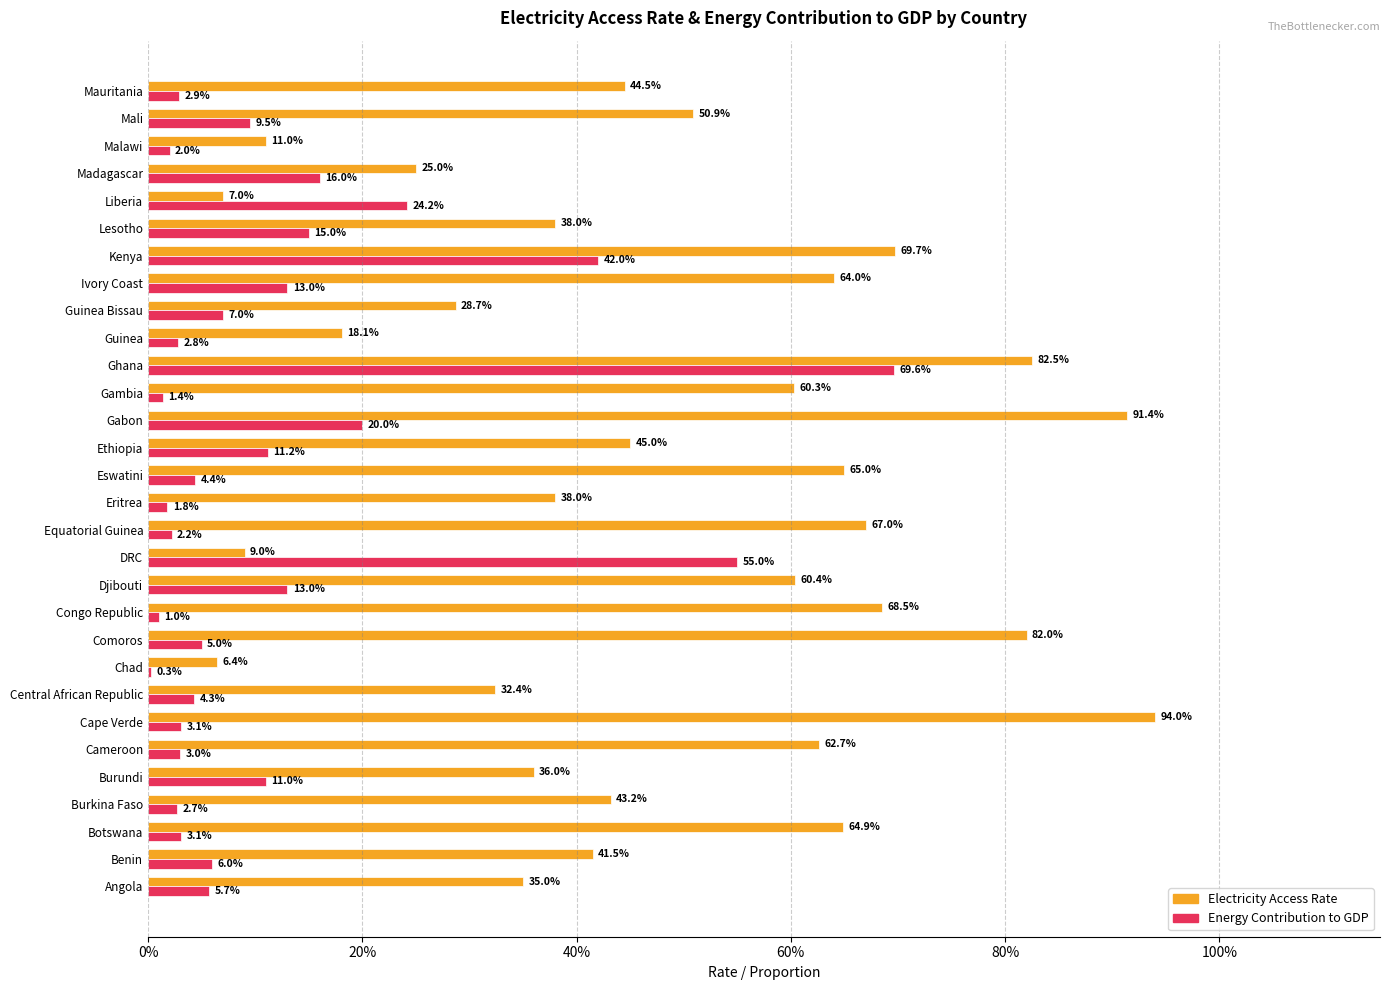

What are all the series names shown in the legend?

Electricity Access Rate, Energy Contribution to GDP